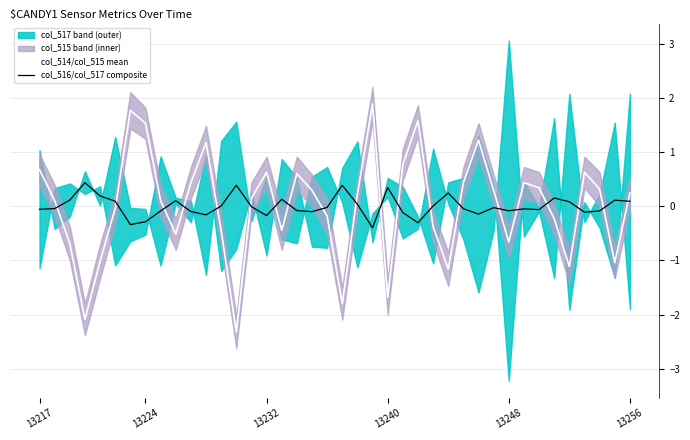

Which series has the largest total across all categories?

col_514/col_515 mean